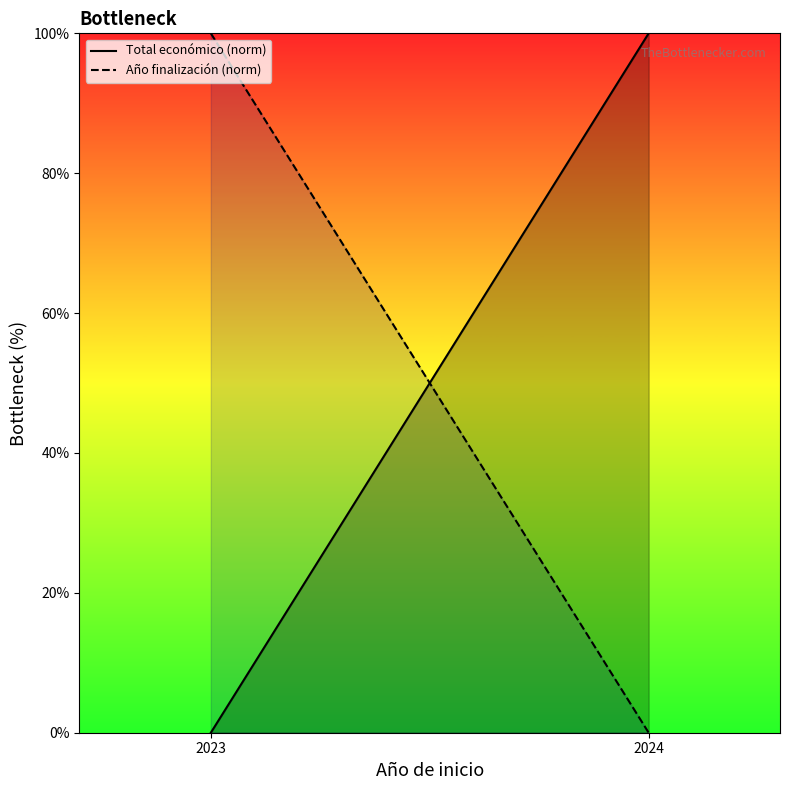

Rank the series at 2024 from highest to lowest value.

Total económico, Año de finalización